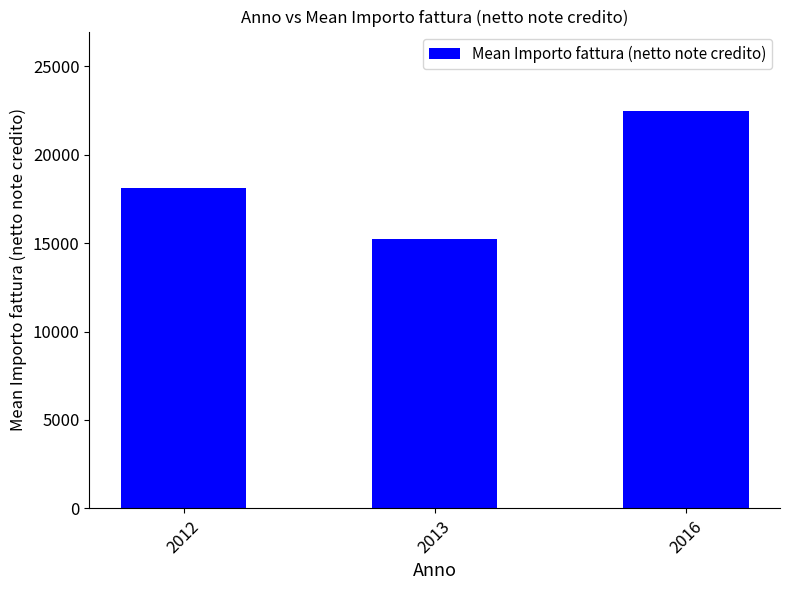

The value at 2013 is 15225.6. True or false?

True